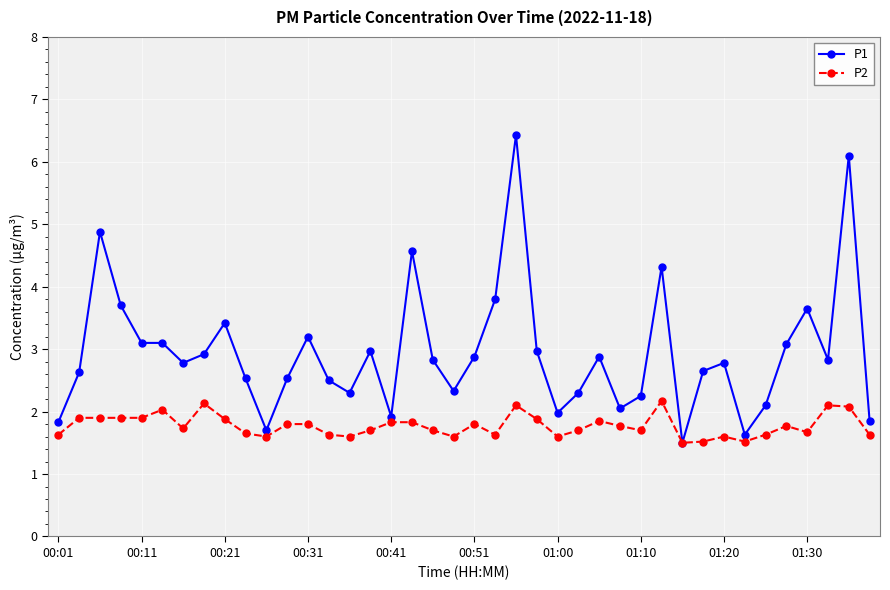

What is the value of the P2 point at the 20th from the left?

1.6